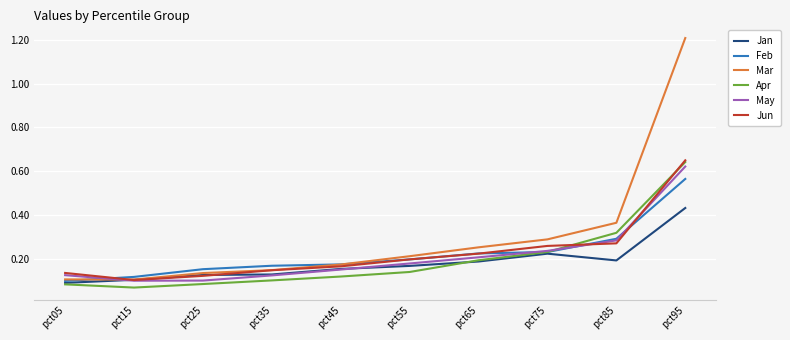

What is the difference between the maximum and second lowest values in the May series?

0.5